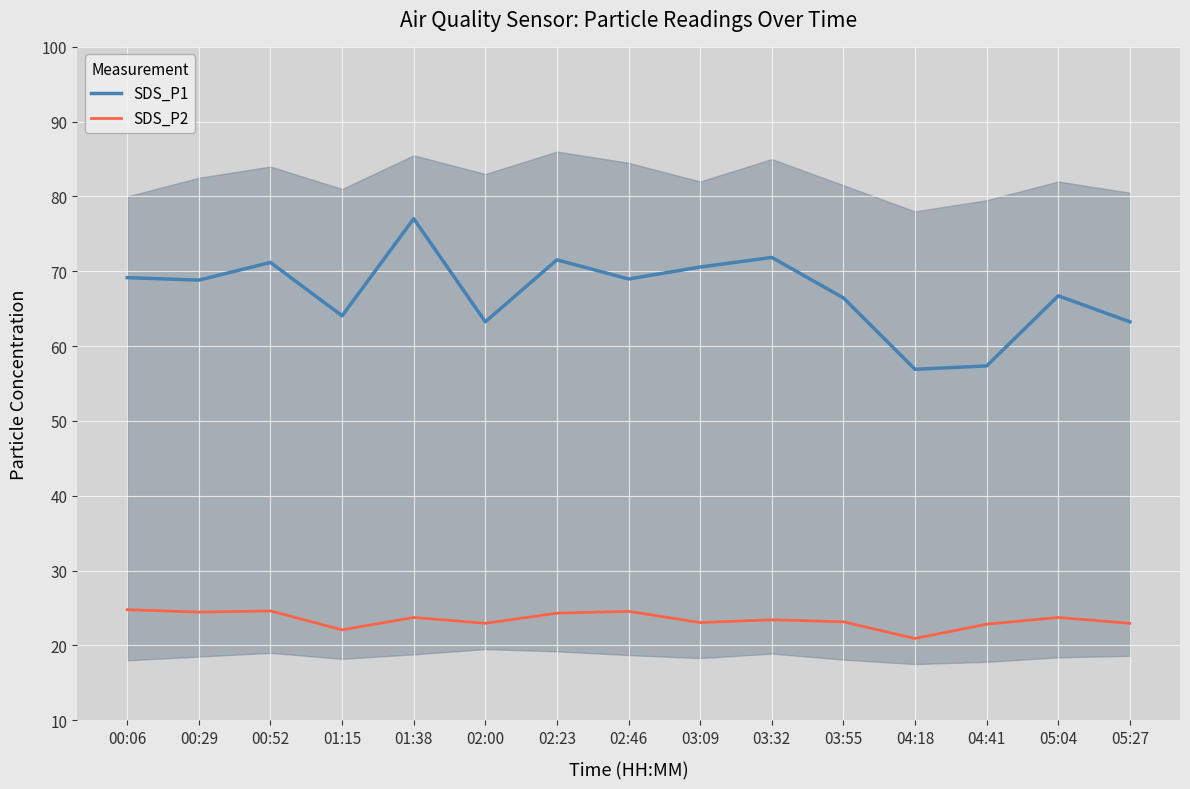

What are all the series names shown in the legend?

SDS_P1, SDS_P2